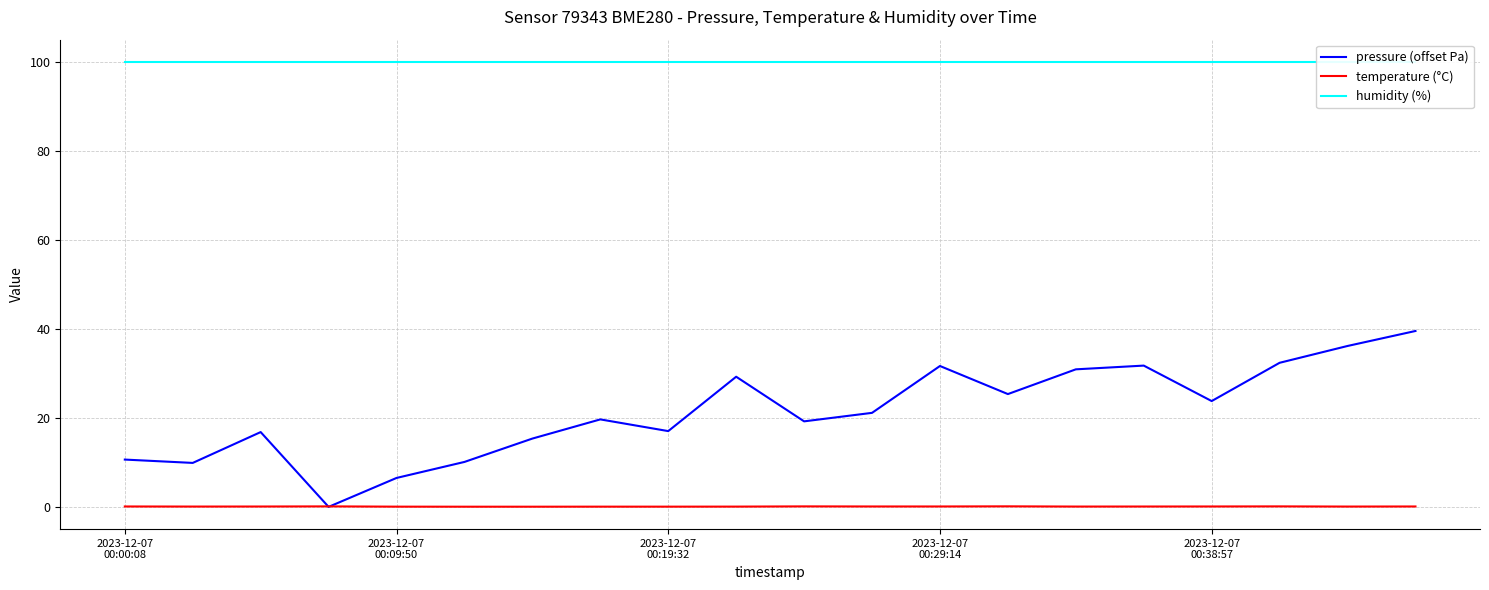

What is the spread (max minus min) of values at 9?

99.9